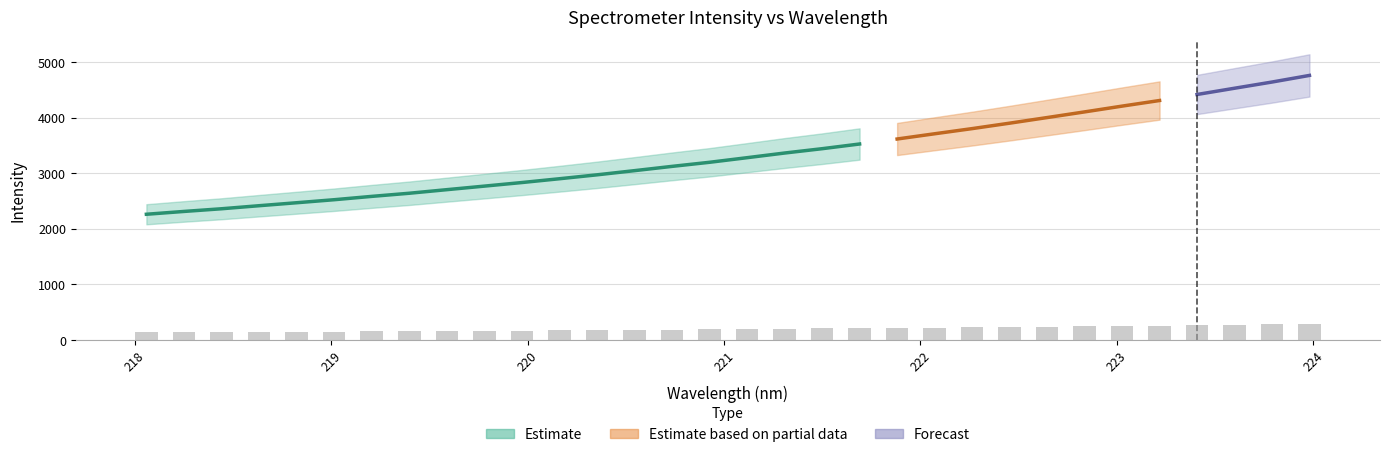

Are the bars horizontal?

No